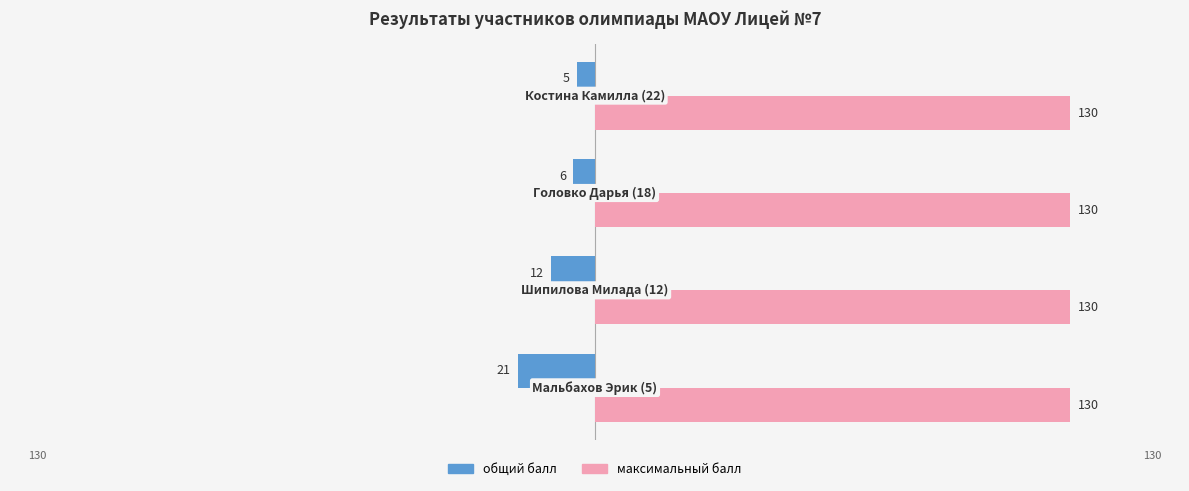

What is the sum of all максимальный балл values?

520